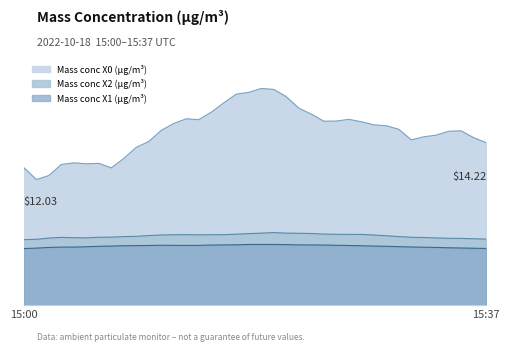

What is the difference between the maximum and minimum values in the Mass conc X0 (μg/m³) series?

8.0